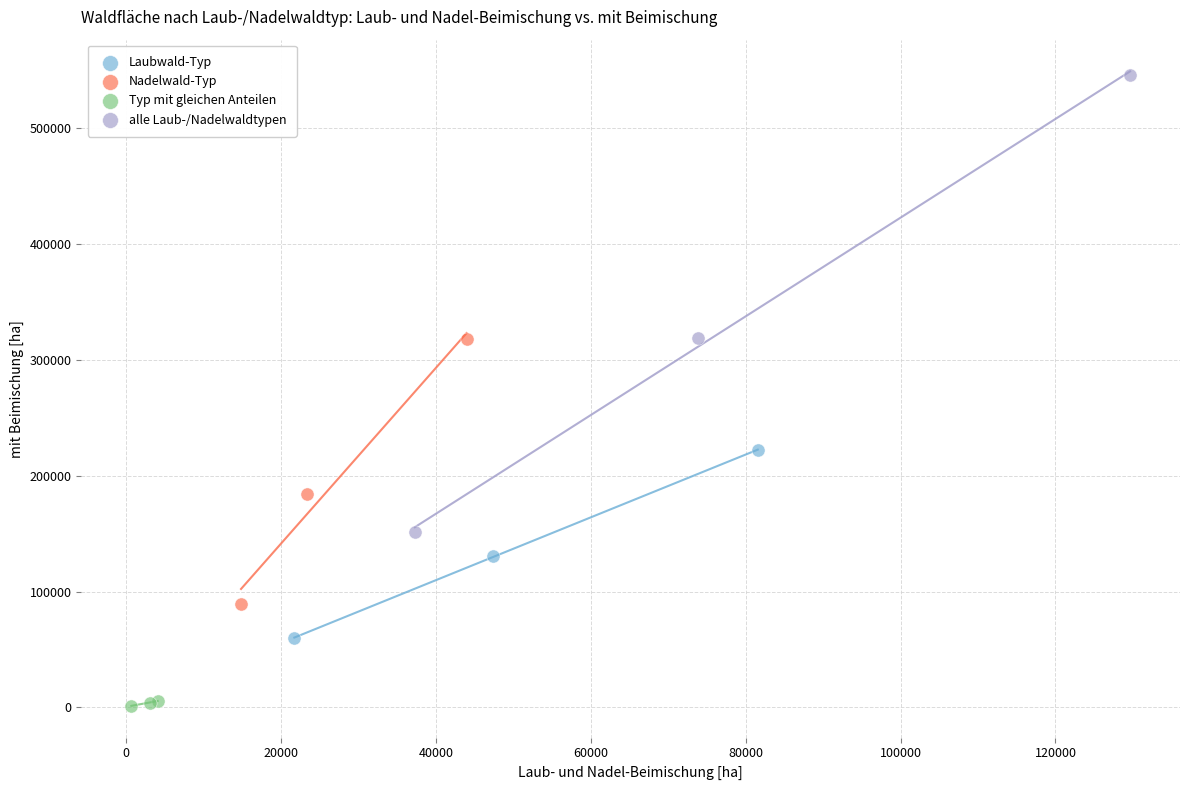

Which series reaches the maximum Y coordinate?

alle Laub-/Nadelwaldtypen